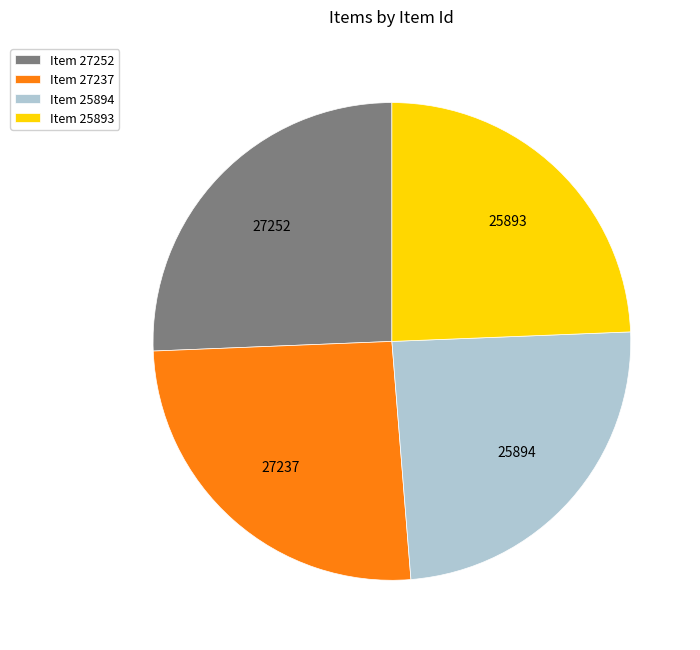

What is the ratio of the value at Item 27252 to the value at Item 25894?

1.1